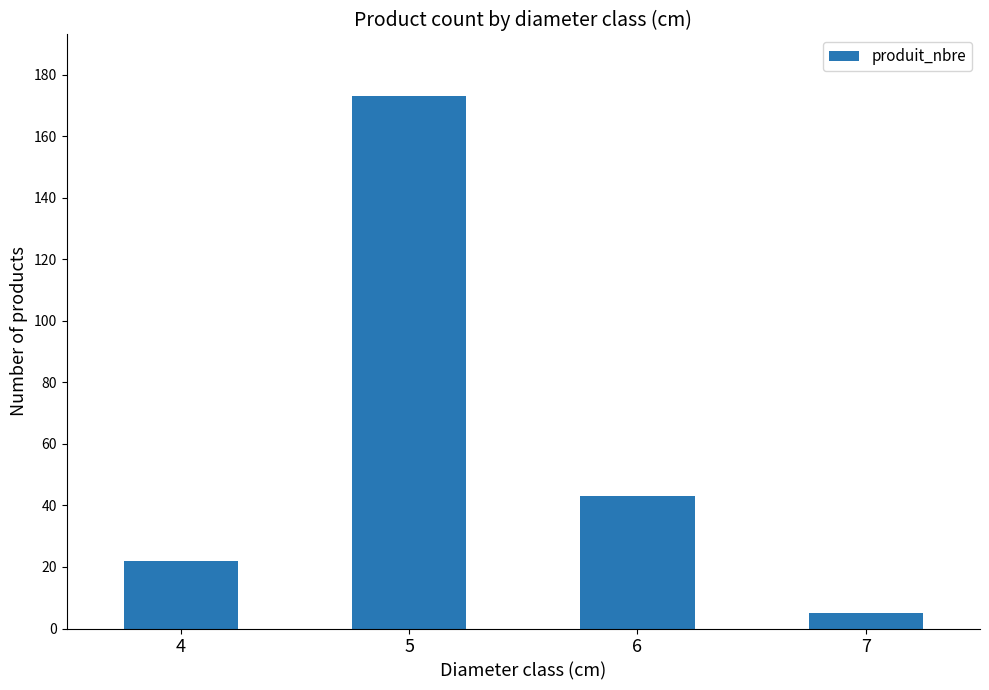

How many series are shown in this chart?

1